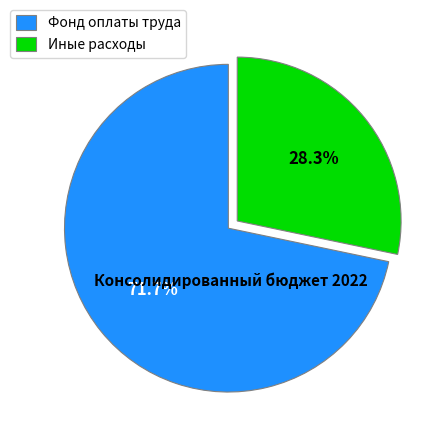

What is the smallest slice in the pie chart?

Иные расходы